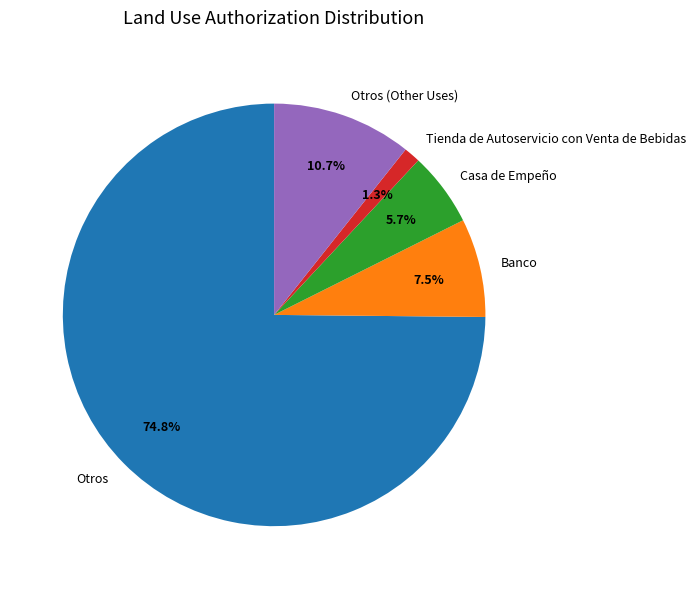

What percentage is NOT represented by Tienda de Autoservicio con Venta de Bebidas?

98.7%